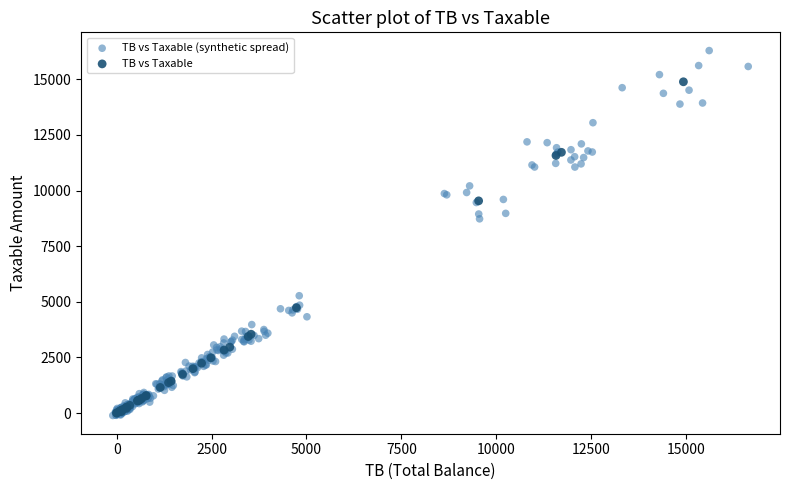

Which series contains the highest Y value?

TB vs Taxable (synthetic spread)